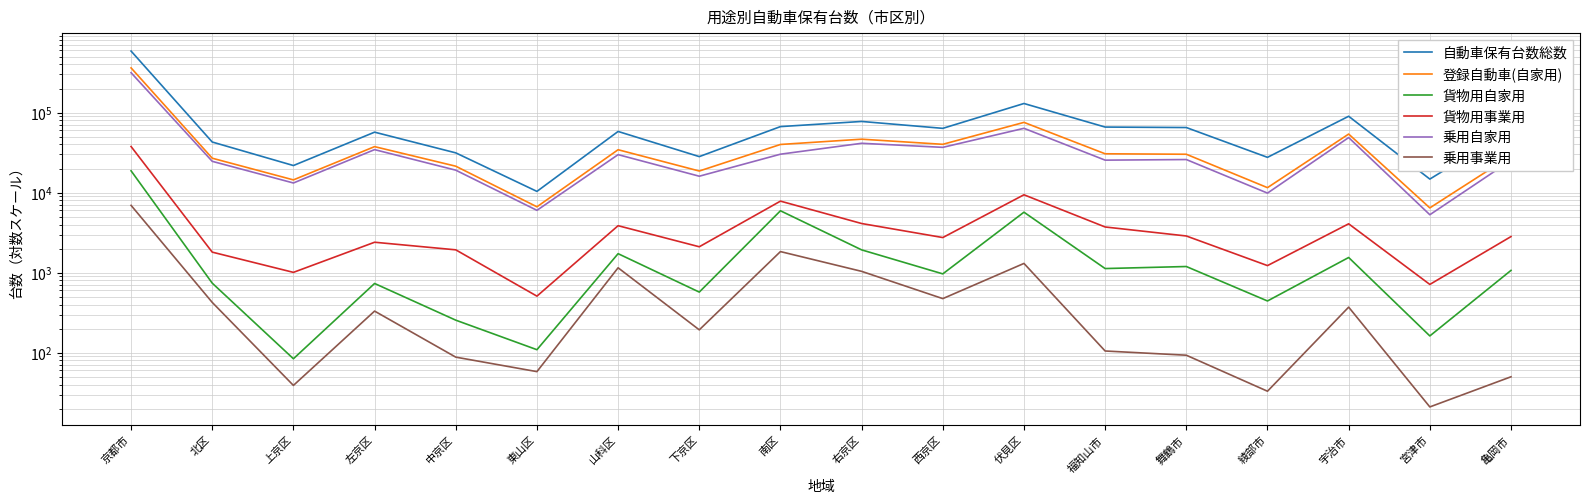

List the series in order of their peak value, highest first.

自動車保有台数総数, 登録自動車(自家用), 乗用自家用, 貨物用事業用, 貨物用自家用, 乗用事業用